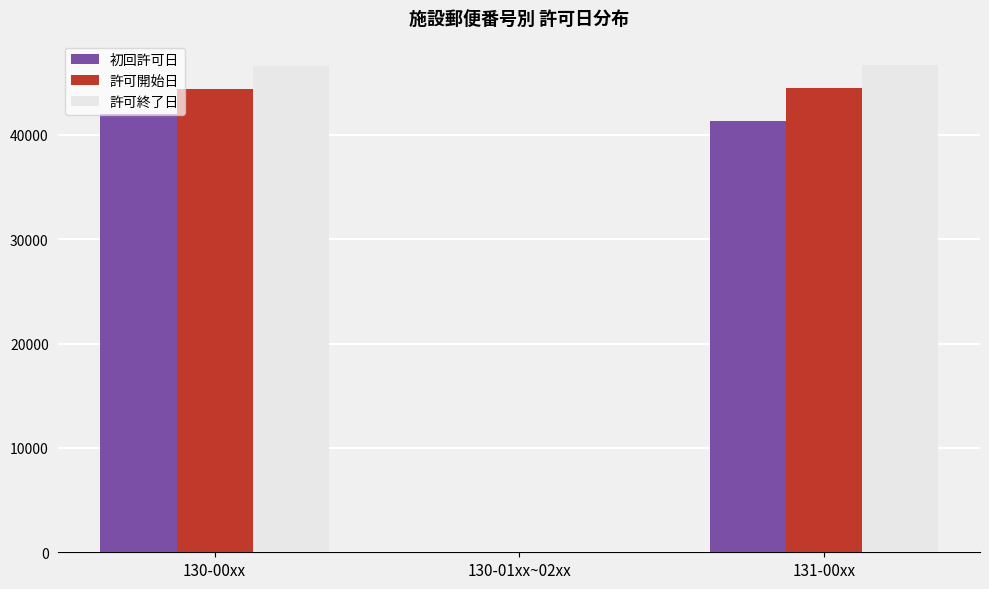

What is the approximate value of 初回許可日 at 131-00xx?

41342.0